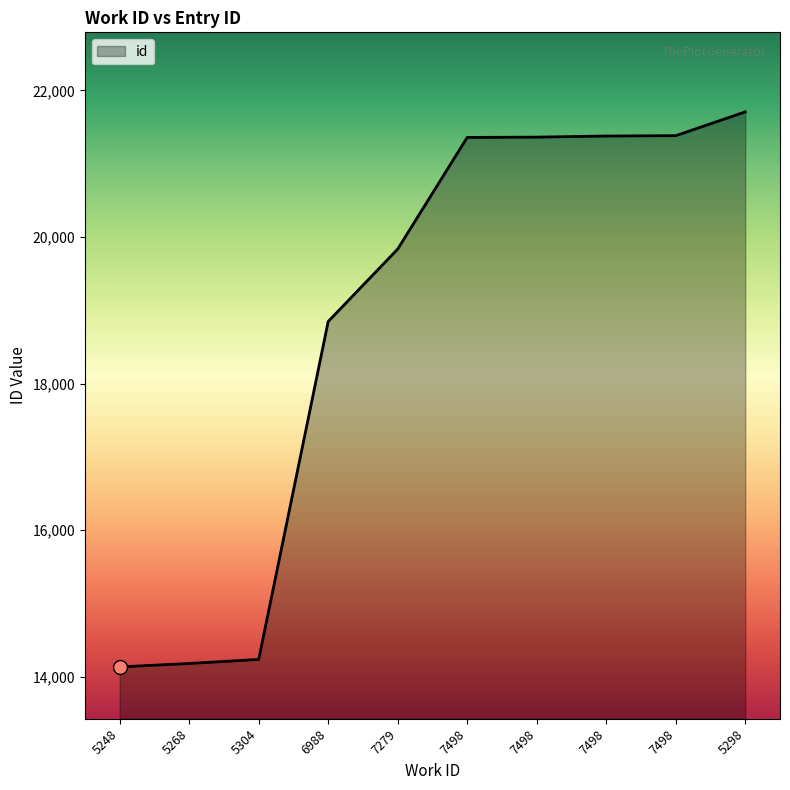

What is the change in value from 7279 to 7498?

+1542